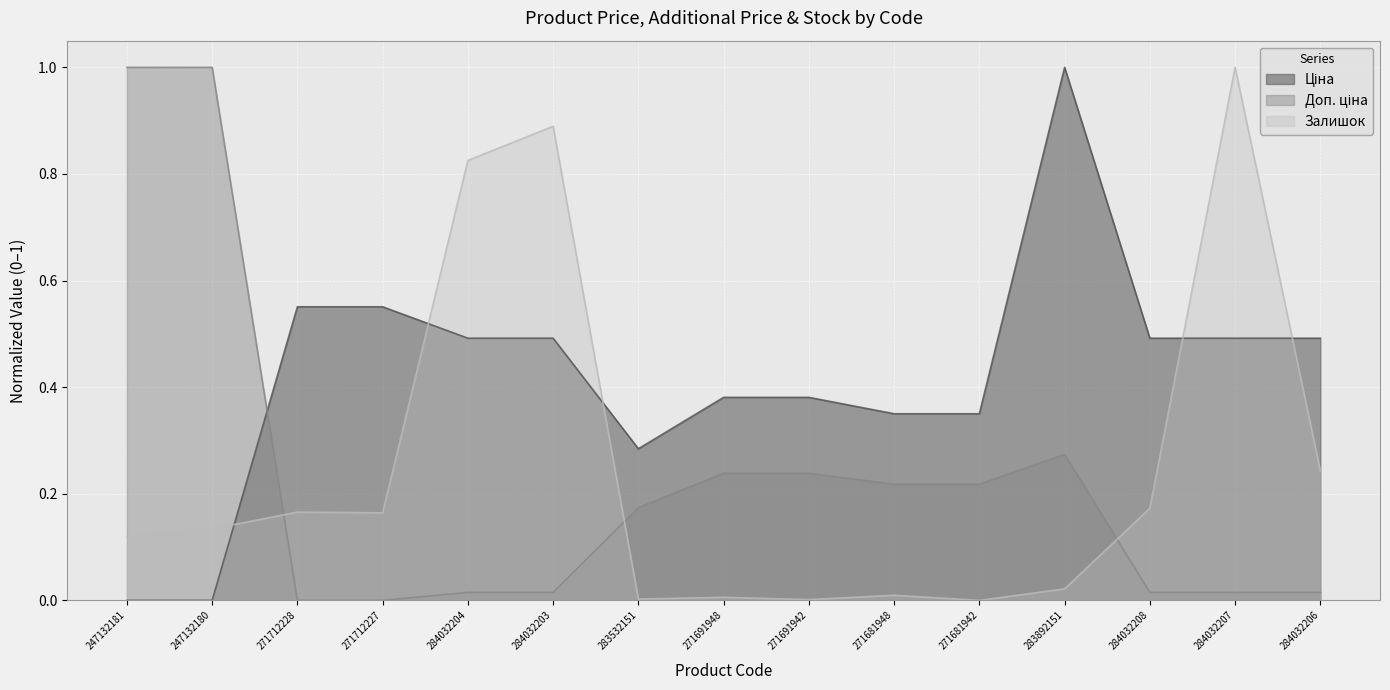

Reading left to right, what are all the values shown in this chart?

Ціна: 0.0	0.0	0.6	0.6	0.5	0.5	0.3	0.4	0.4	0.4	0.4	1.0	0.5	0.5	0.5
Доп. ціна: 1.0	1.0	0.0	0.0	0.0	0.0	0.2	0.2	0.2	0.2	0.2	0.3	0.0	0.0	0.0
Залишок: 0.1	0.1	0.2	0.2	0.8	0.9	0.0	0.0	0.0	0.0	0.0	0.0	0.2	1.0	0.2